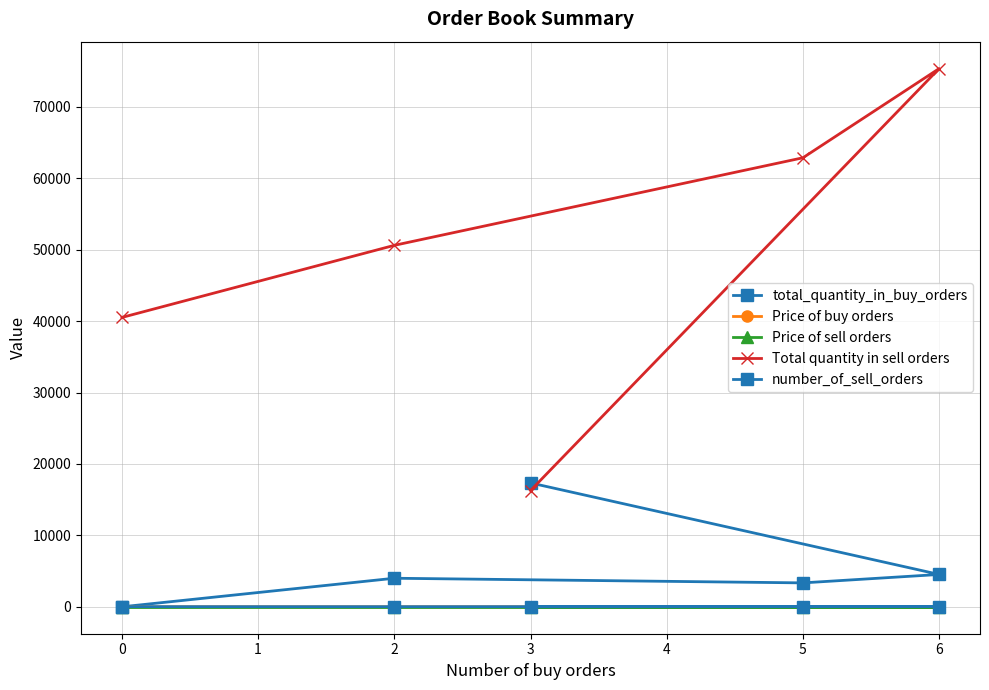

True or false: Total quantity in sell orders and number_of_sell_orders cross at least once.

False